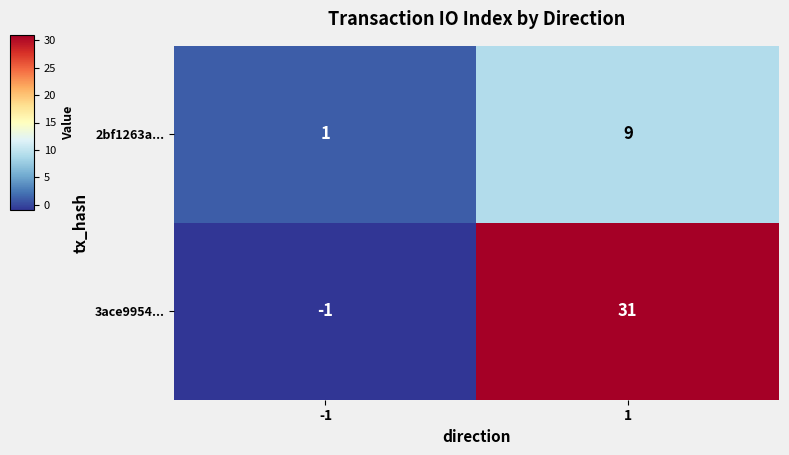

List the labels in order of 3ace9954... value, largest first.

1, -1